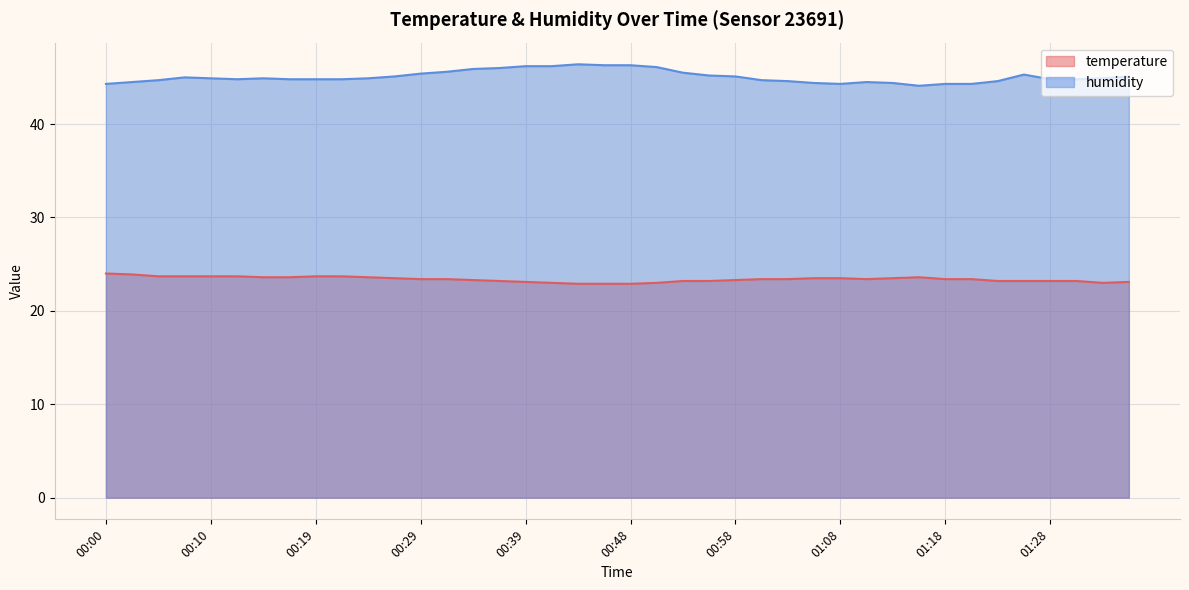

What is the difference between the maximum and minimum values in the temperature series?

1.1